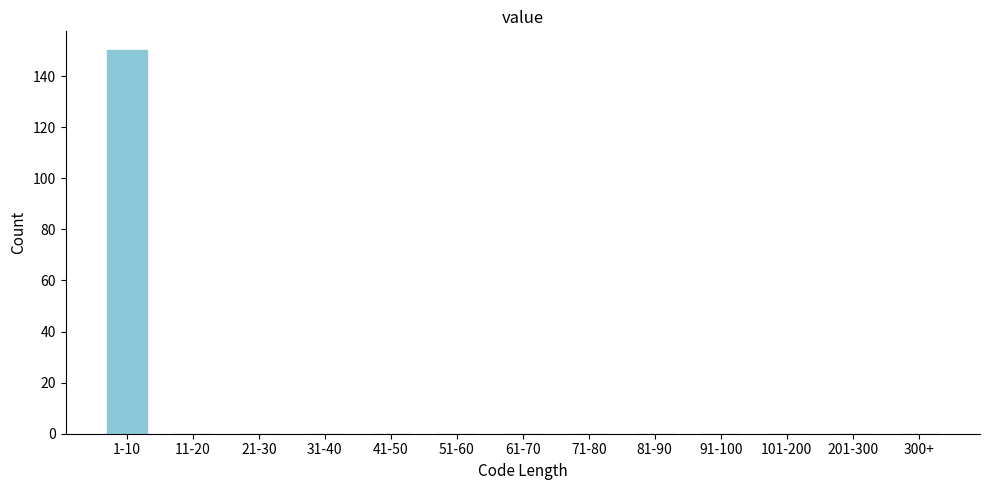

Reading left to right, extract all data points from this chart.

1-10=150	11-20=0	21-30=0	31-40=0	41-50=0	51-60=0	61-70=0	71-80=0	81-90=0	91-100=0	101-200=0	201-300=0	300+=0